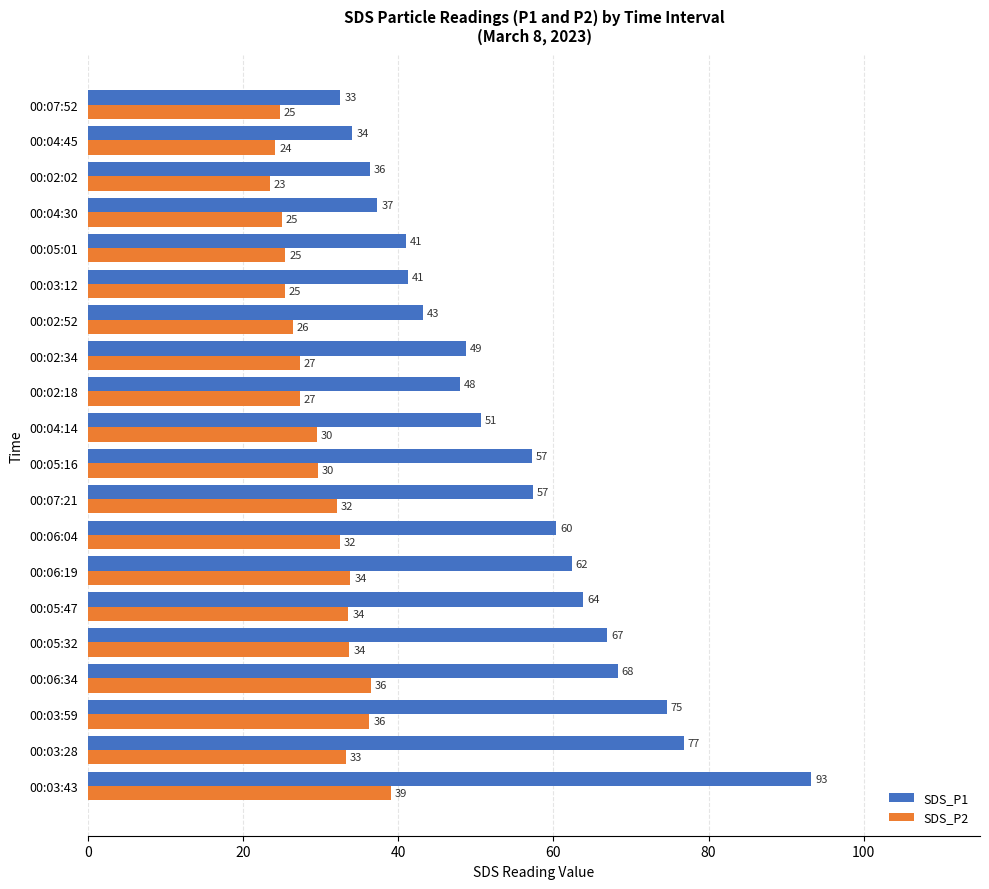

Which series changed the most between 00:03:43 and 00:02:02?

SDS_P1